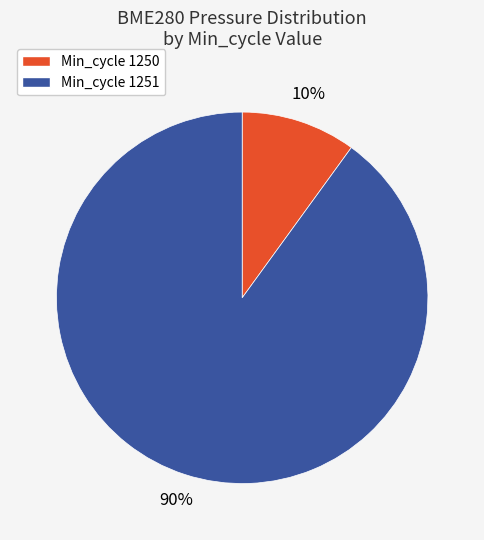

What is the majority slice?

Min_cycle 1251